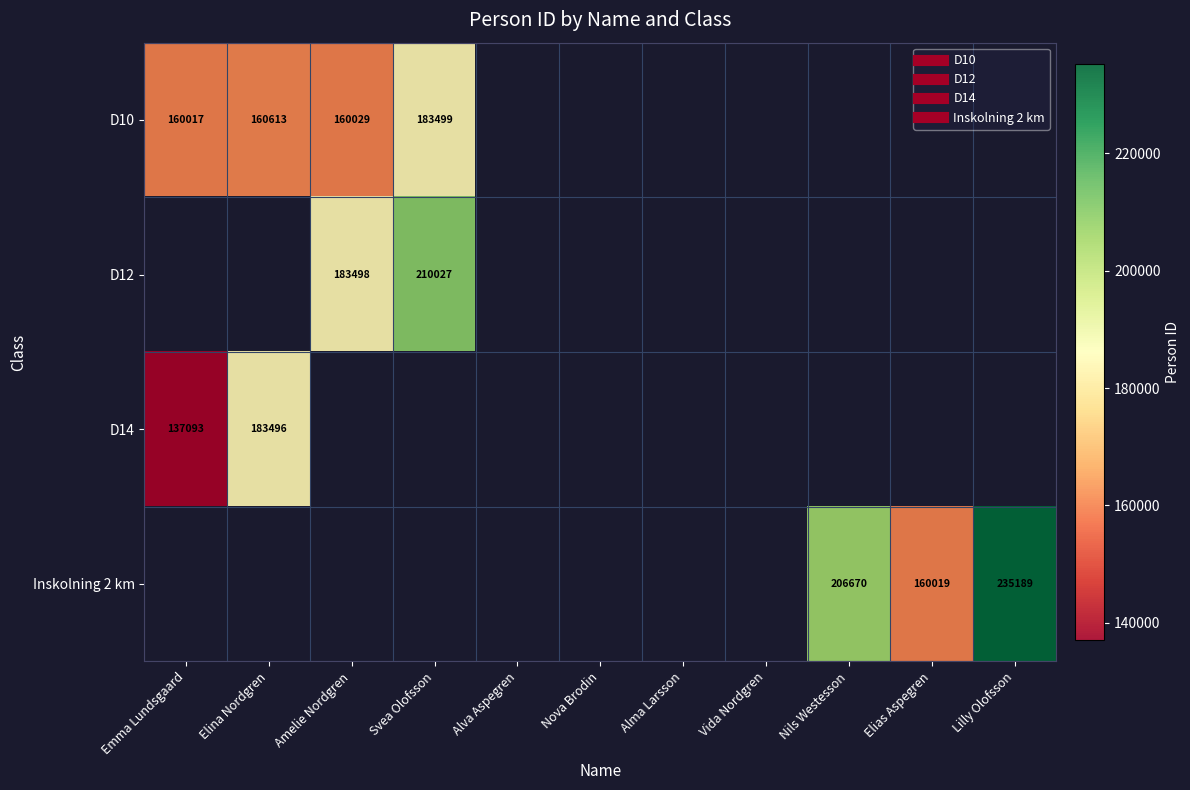

How many distinct data groups are displayed?

4